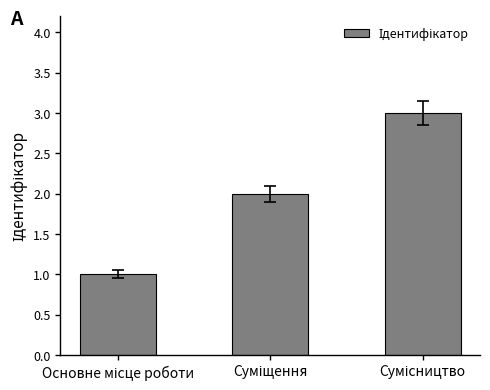

What is the greatest value displayed?

3